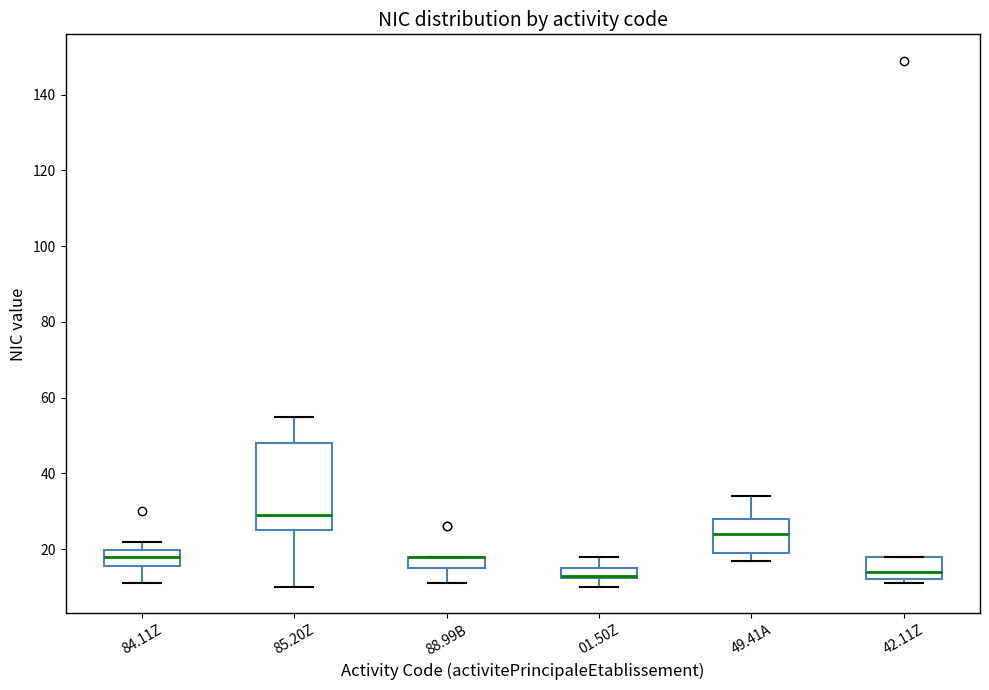

Which box is the tallest, from its lower edge to its upper edge?

85.20Z